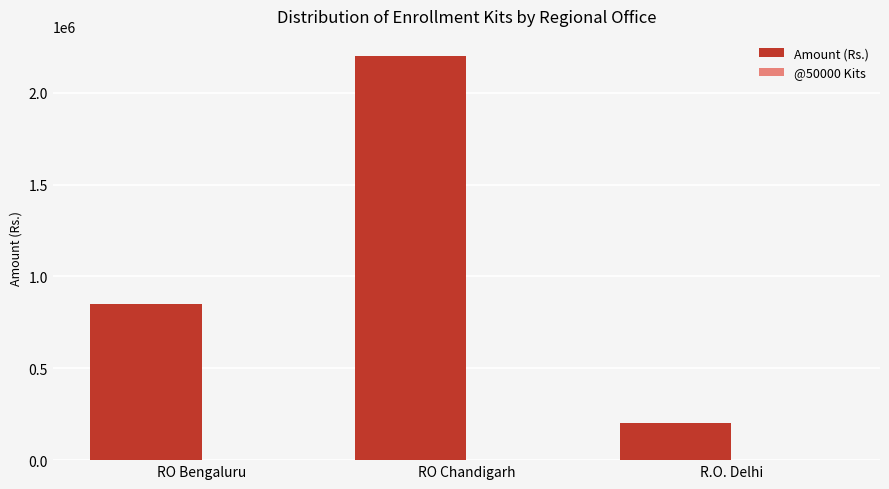

Which label corresponds to the largest value in the chart?

RO Chandigarh